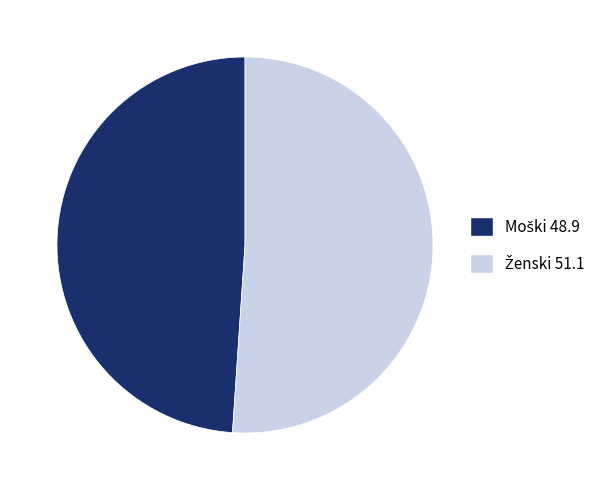

Does any single category account for the majority?

Yes